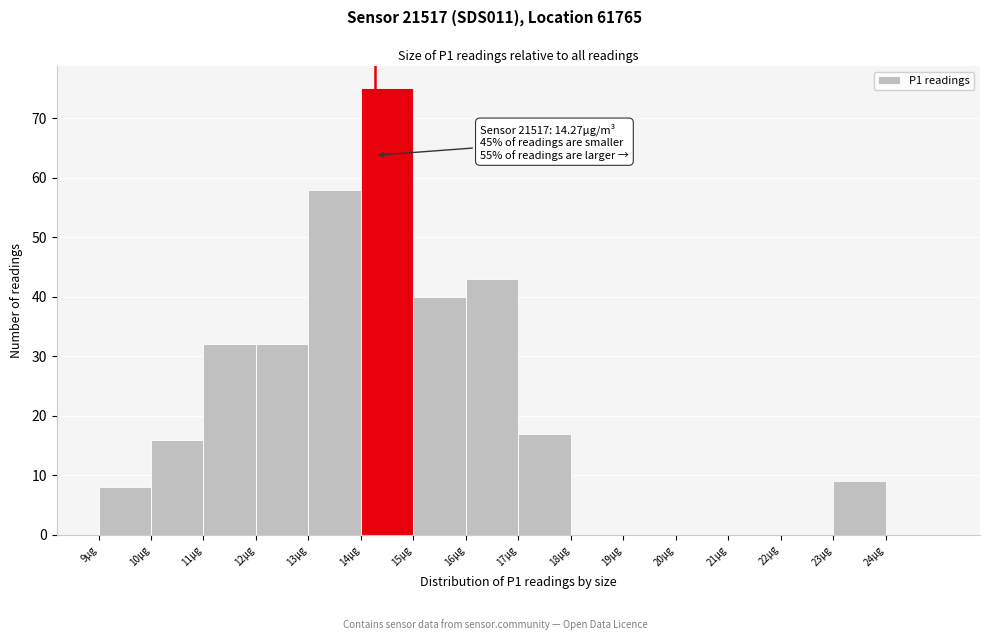

Over which range of the x-axis is the bar tallest?

14 to 15